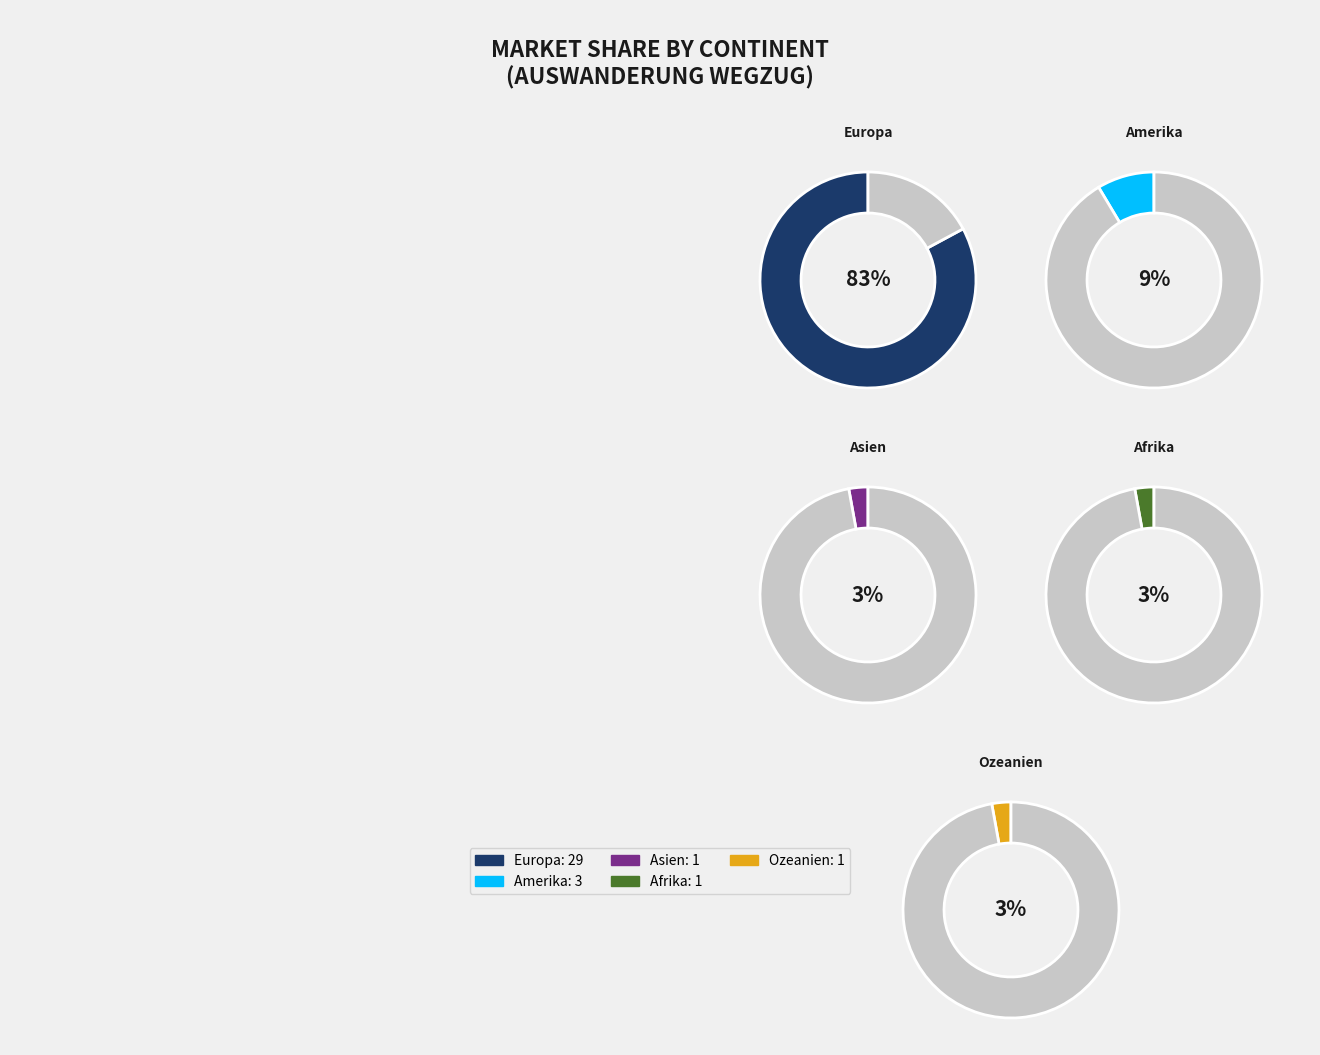

Which slice represents more than half of the pie?

Europa